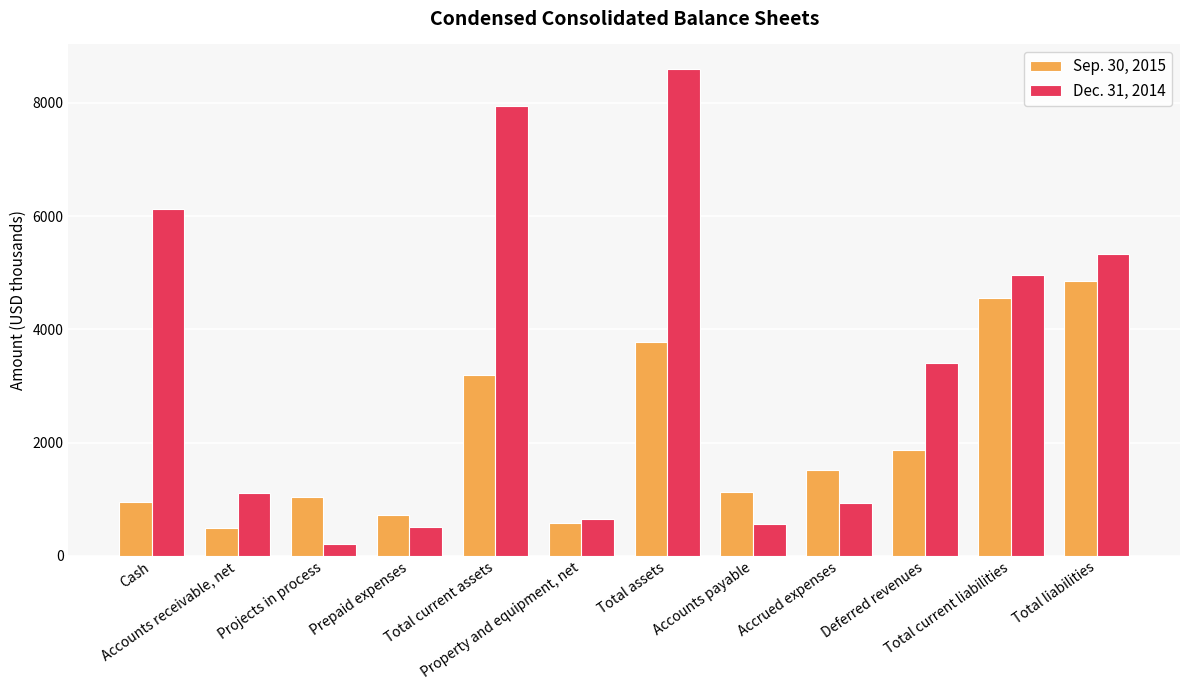

Does the chart contain stacked bars?

No